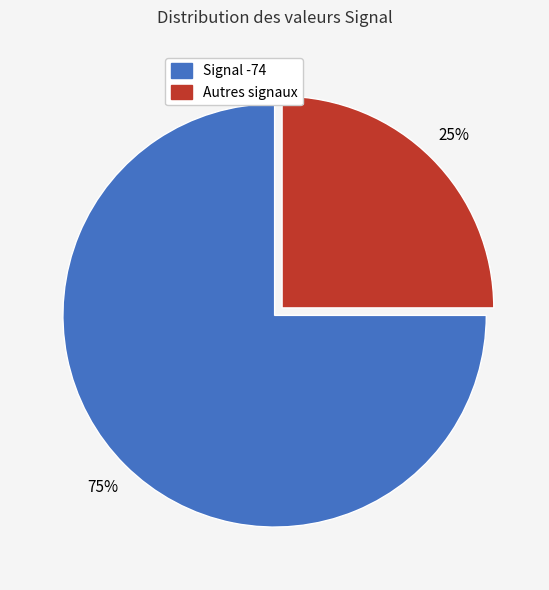

Does any single category account for the majority?

Yes